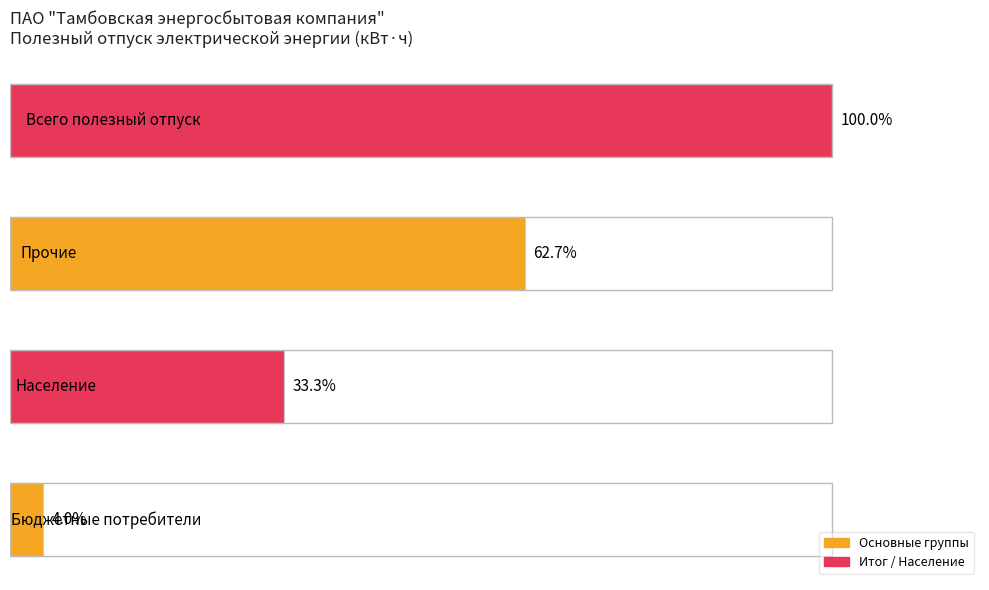

Does the chart contain any negative values?

No